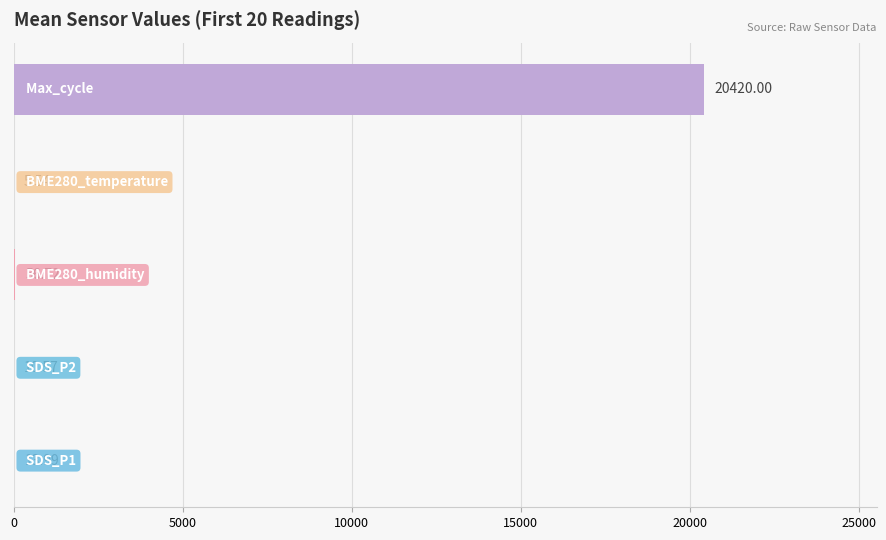

The BME280_temperature series shows 2.5 at 12. True or false?

False